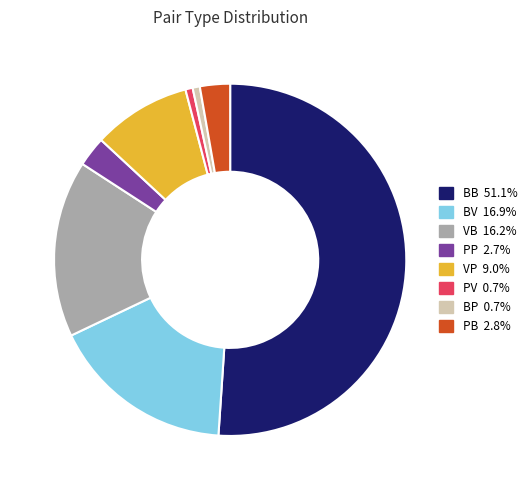

Is PV the majority of the pie?

No